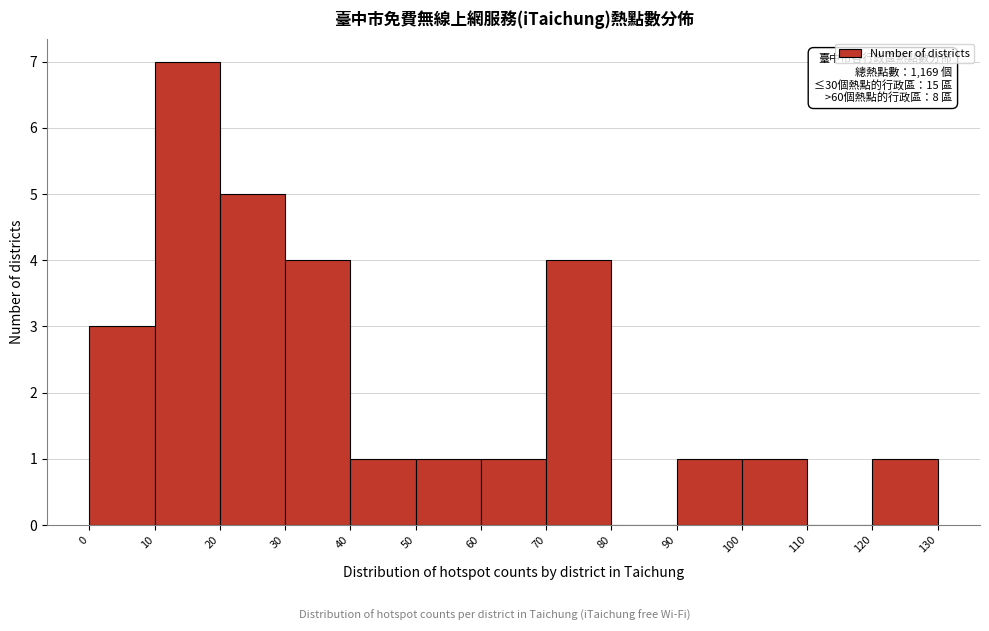

Which range on the x-axis has the tallest bar?

10 to 20